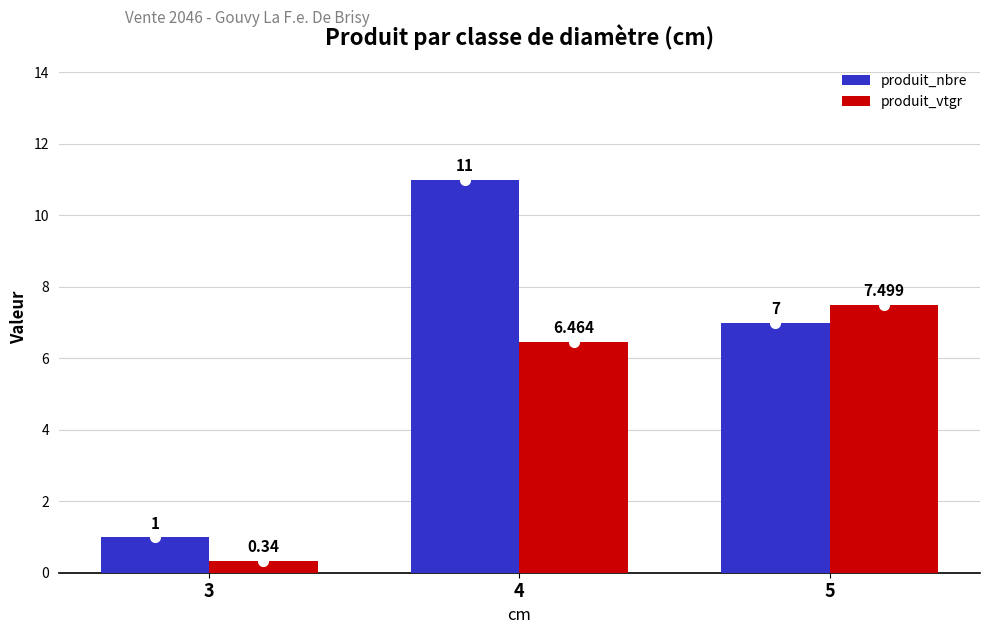

Count the number of categories in the chart.

3